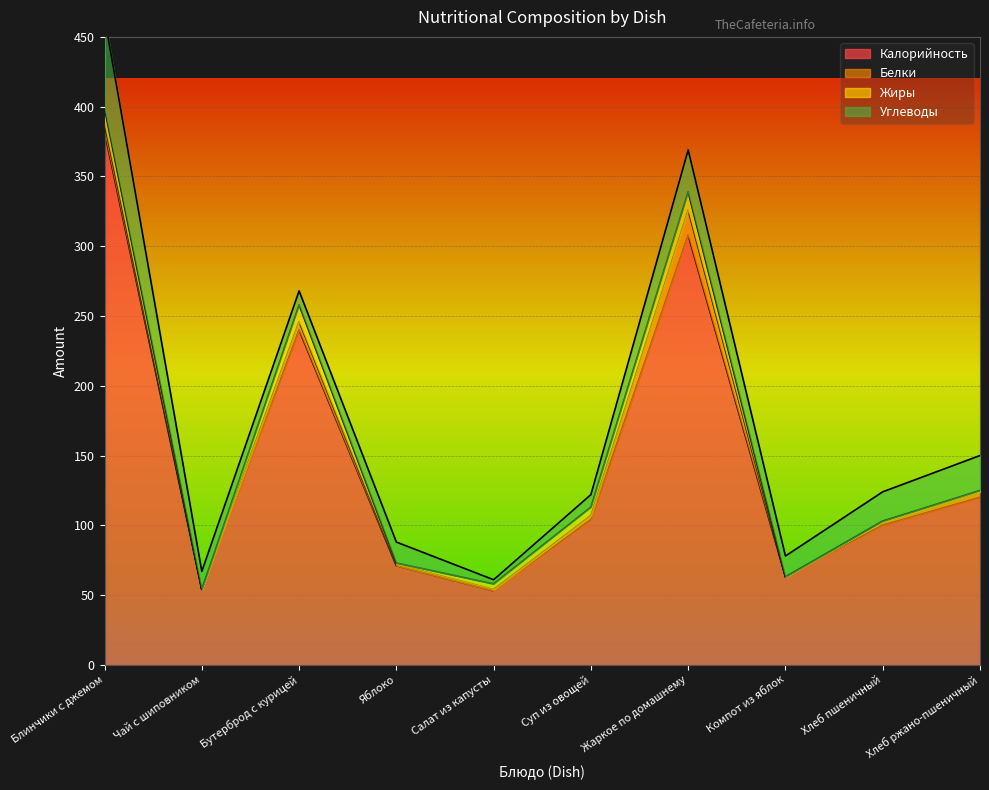

The Жиры series shows 1 at Яблоко. True or false?

False